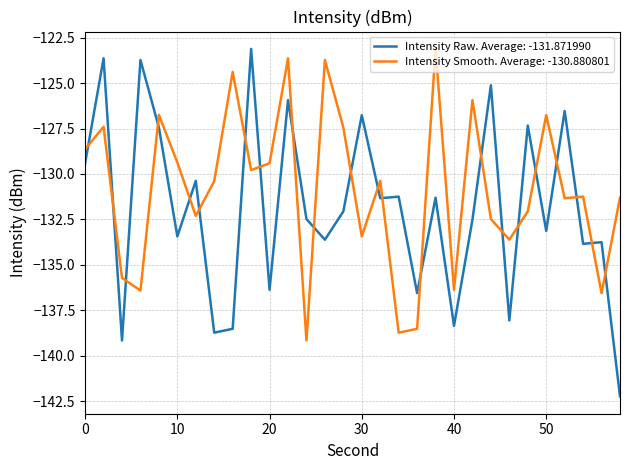

Which series has the largest range (max minus min)?

Intensity Raw. Average: -131.871990